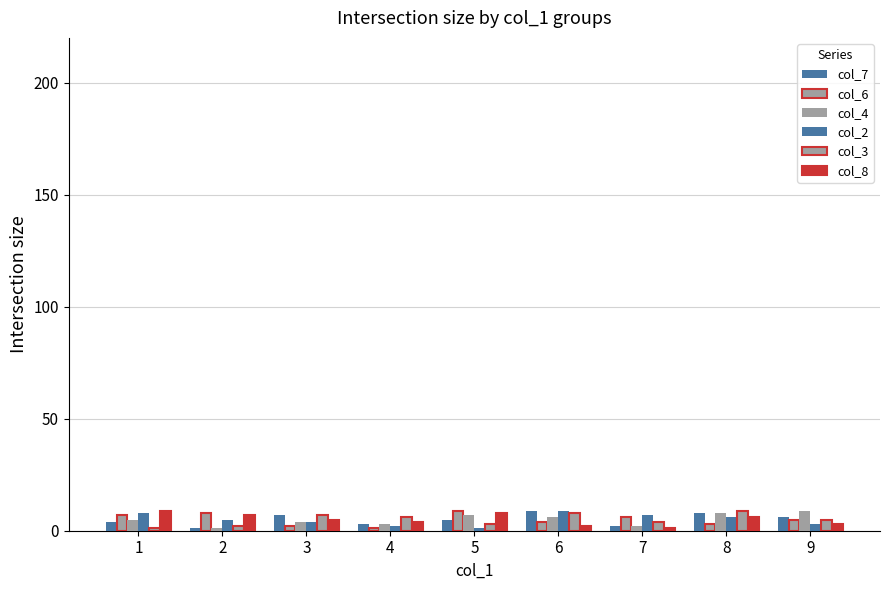

Are the bars horizontal?

No